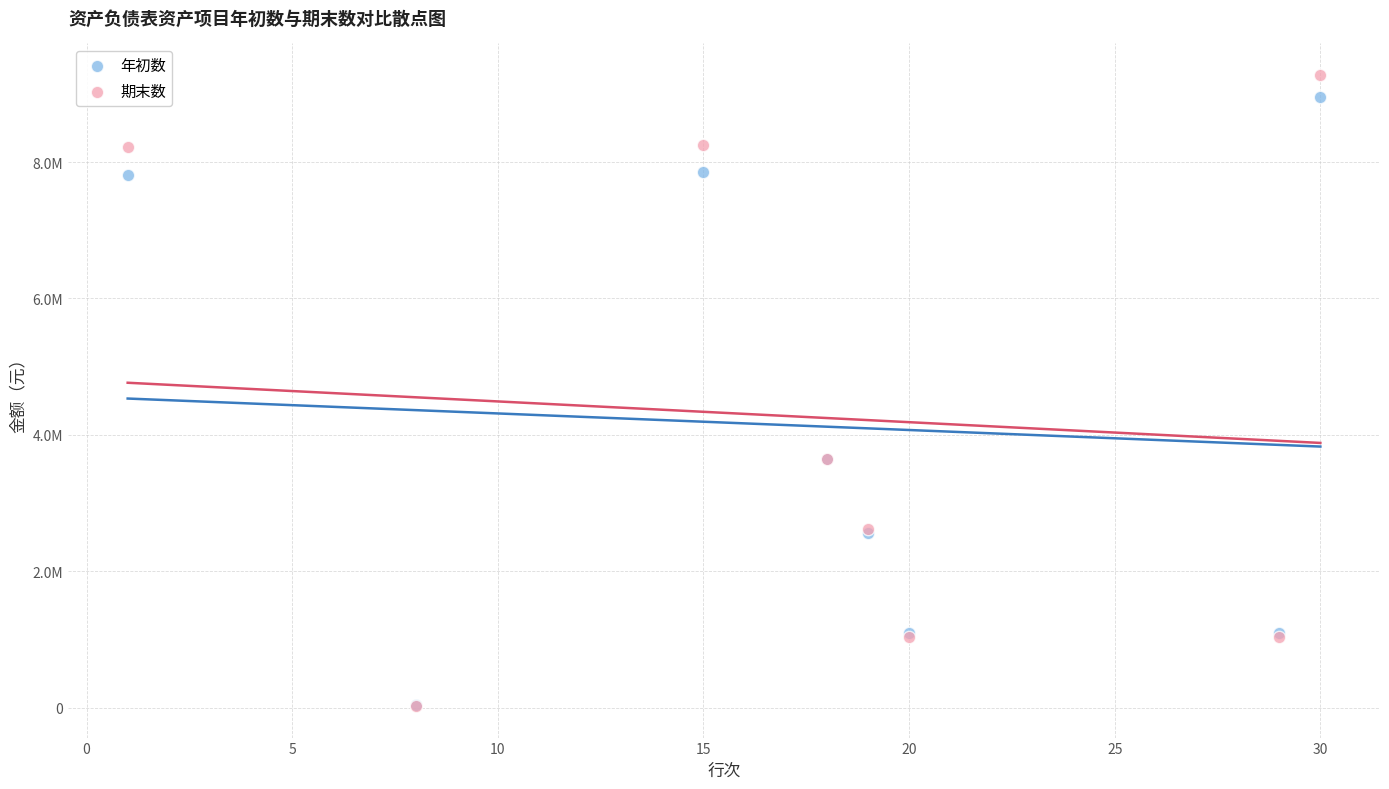

Which series reaches the maximum Y coordinate?

期末数